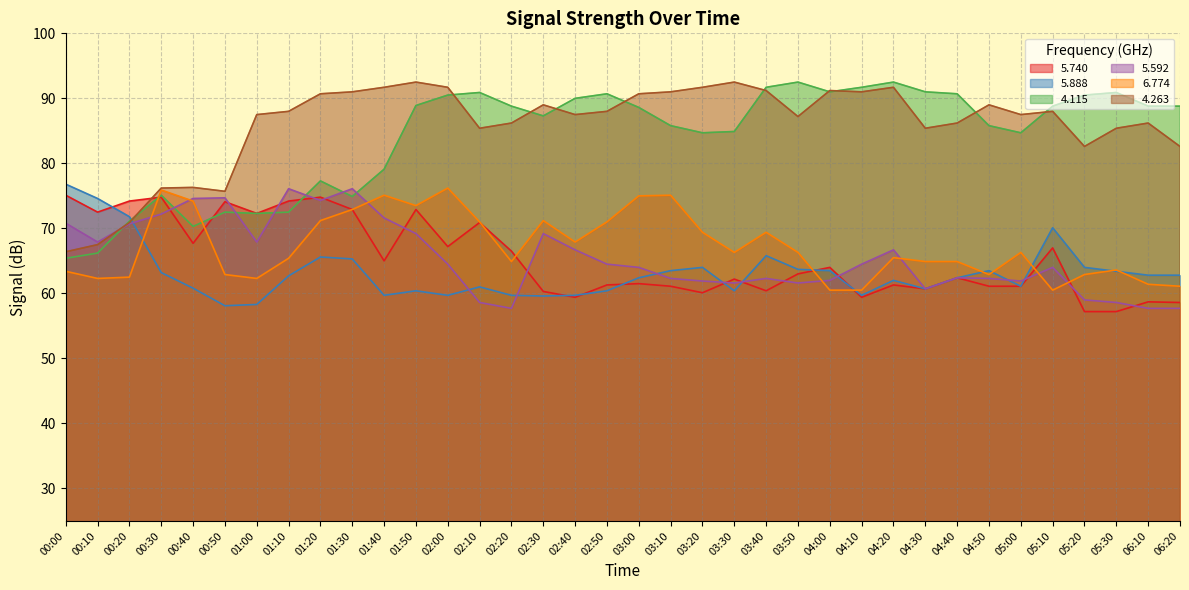

Between which two adjacent categories do 6.774 and 5.888 first intersect?

00:20 and 00:30